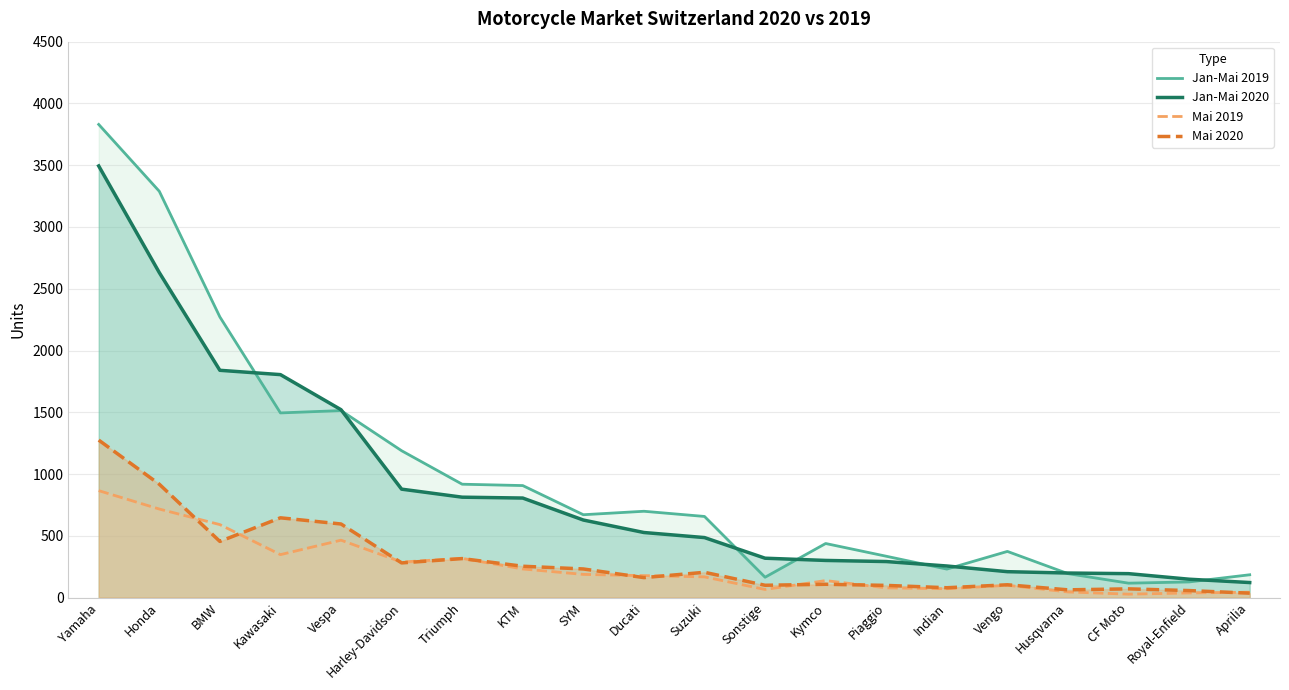

At which category does Mai 2019 reach its first local valley?

Kawasaki